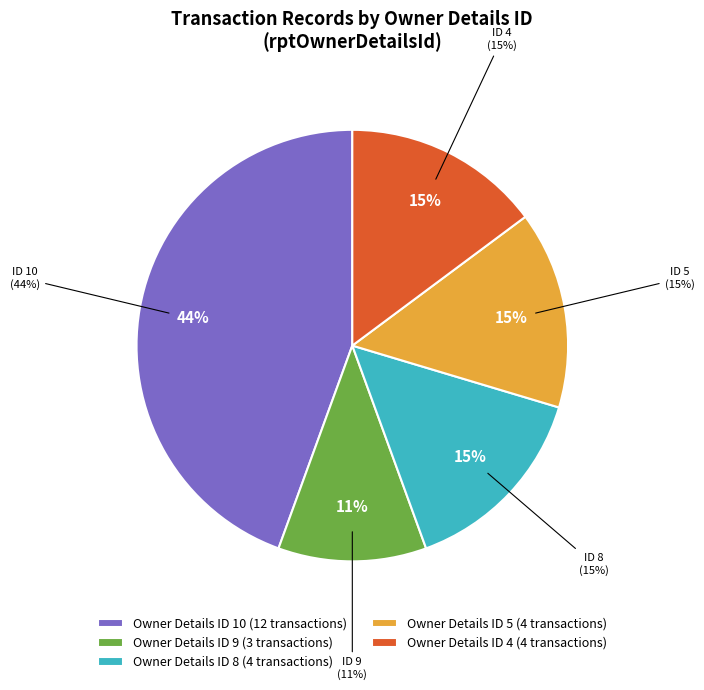

Which has a higher value, 5 or 10?

10